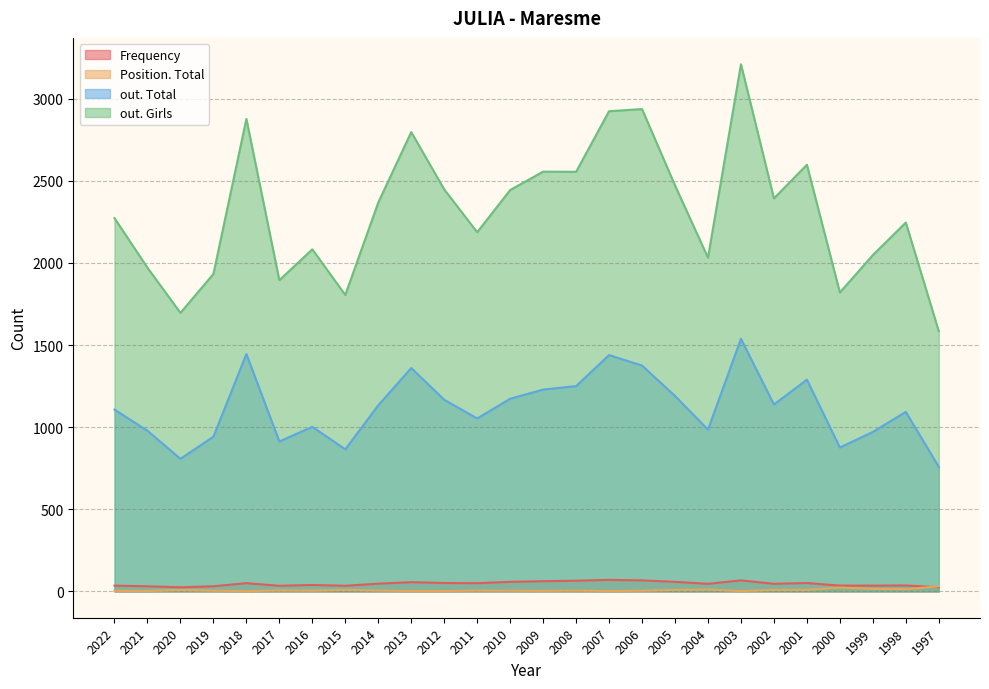

How many lines are shown in the chart?

4